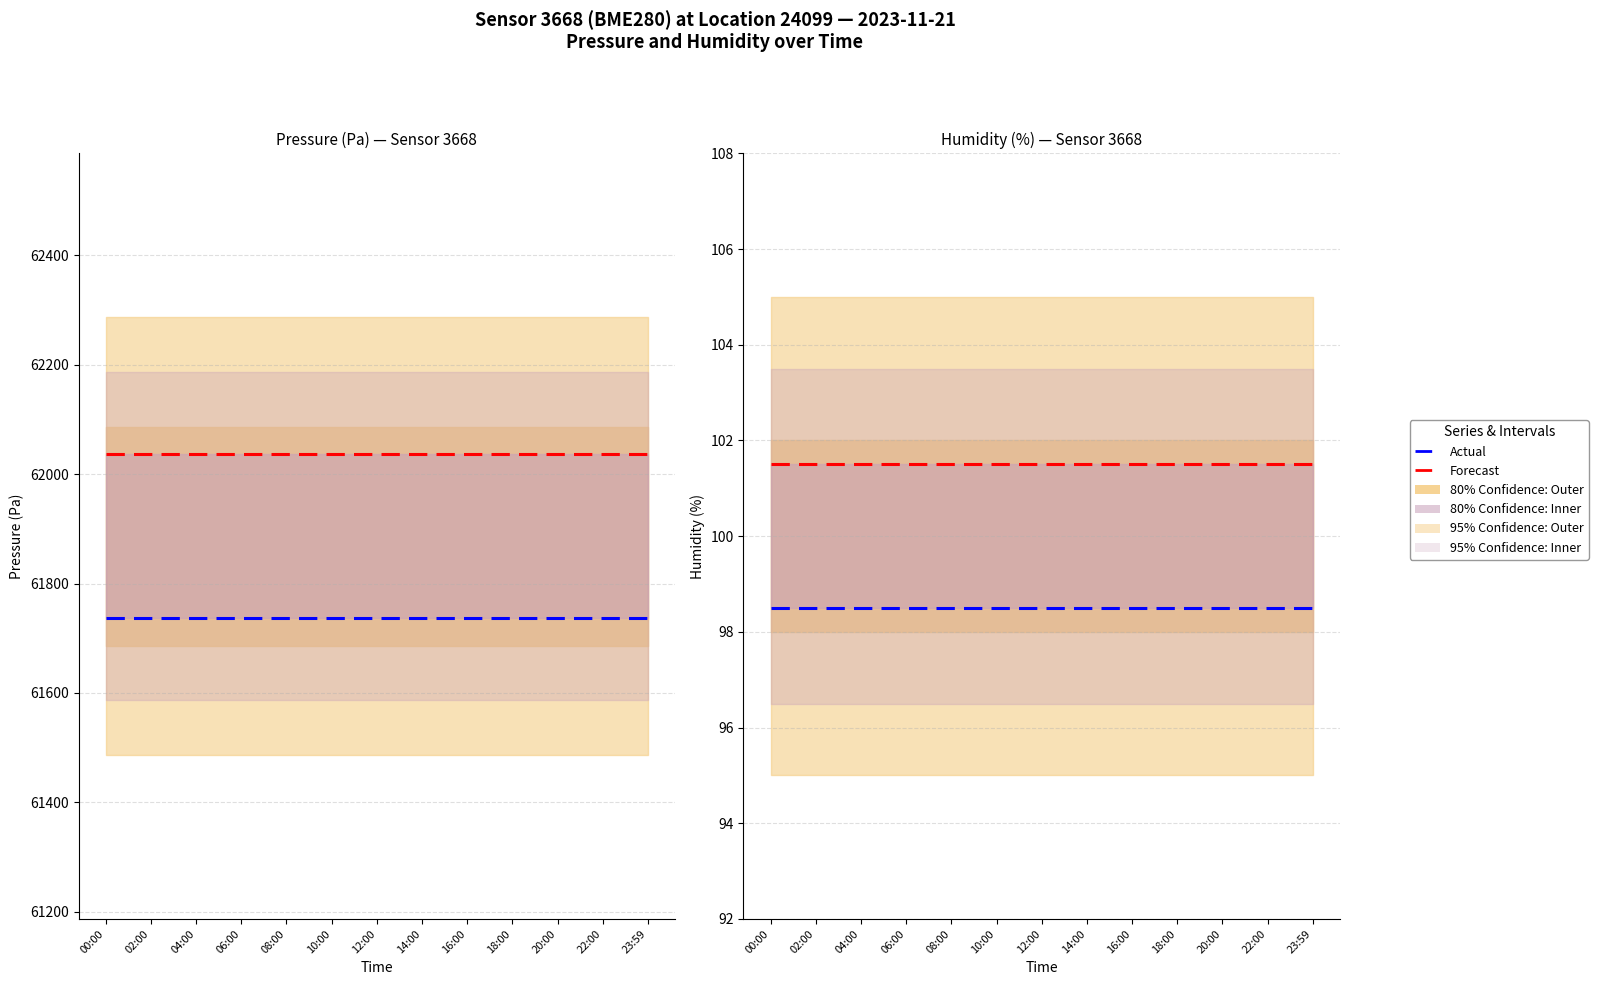

Reading left to right, transcribe all the data shown in this chart.

Forecast: 101.5	101.5	101.5	101.5	101.5	101.5	101.5	101.5	101.5	101.5	101.5	101.5	101.5
Actual: 98.5	98.5	98.5	98.5	98.5	98.5	98.5	98.5	98.5	98.5	98.5	98.5	98.5